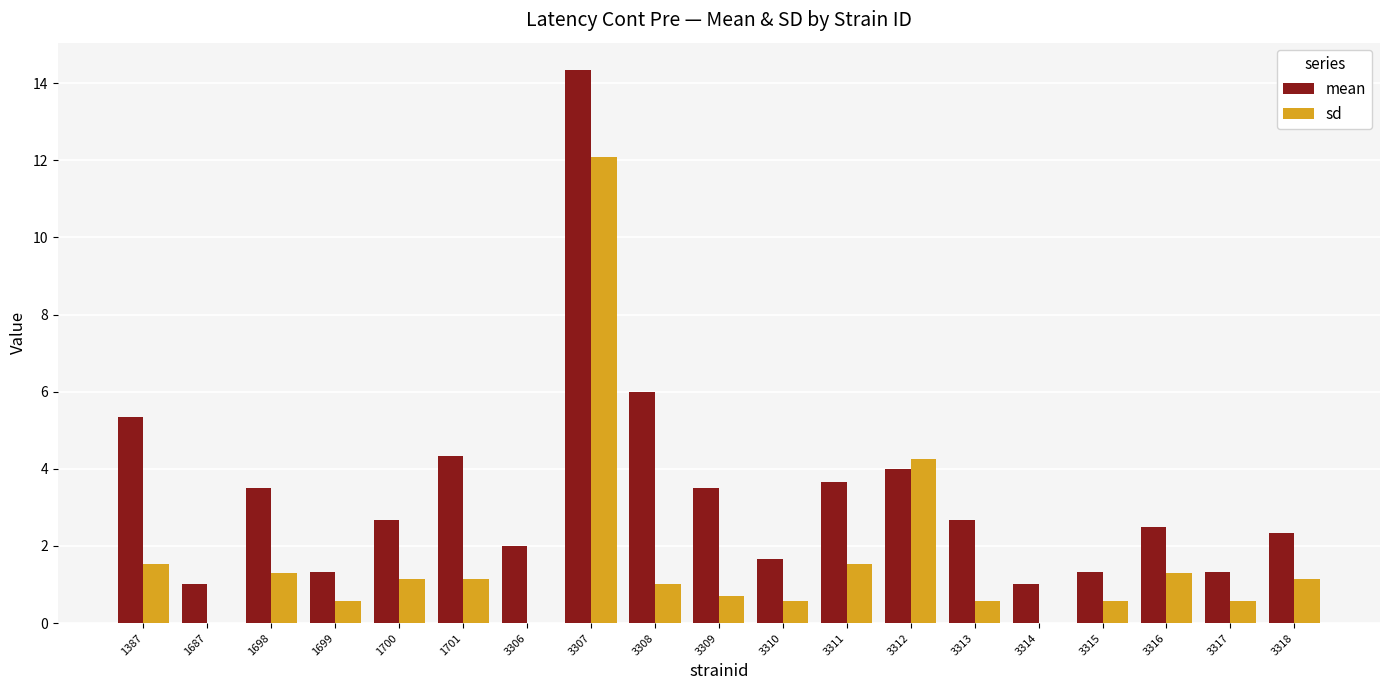

What is the greatest value displayed?

14.3